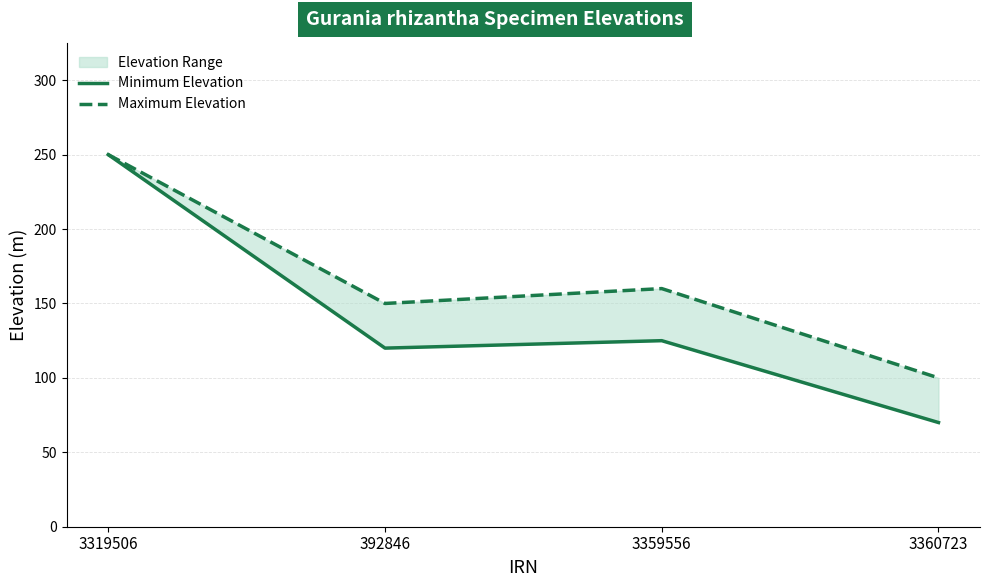

What is the minimum value shown in the chart?

70